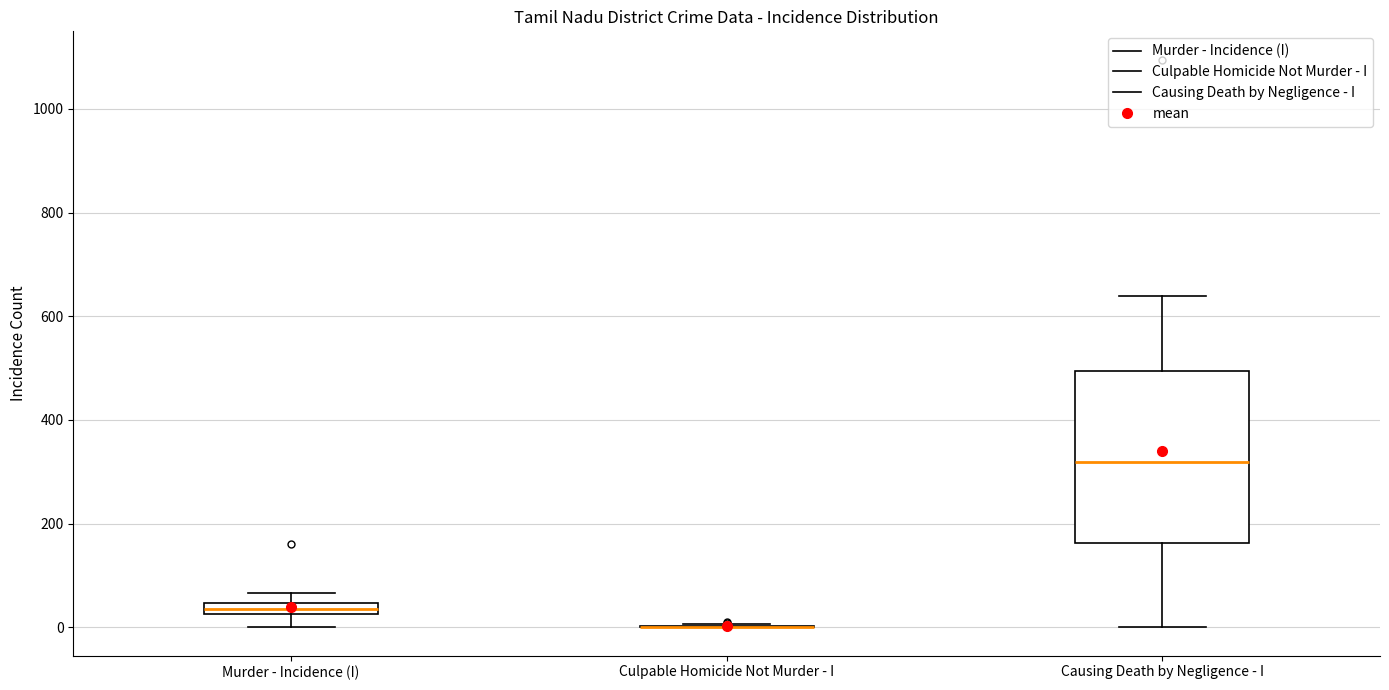

Which box is the tallest, from its lower edge to its upper edge?

Causing Death by Negligence - I